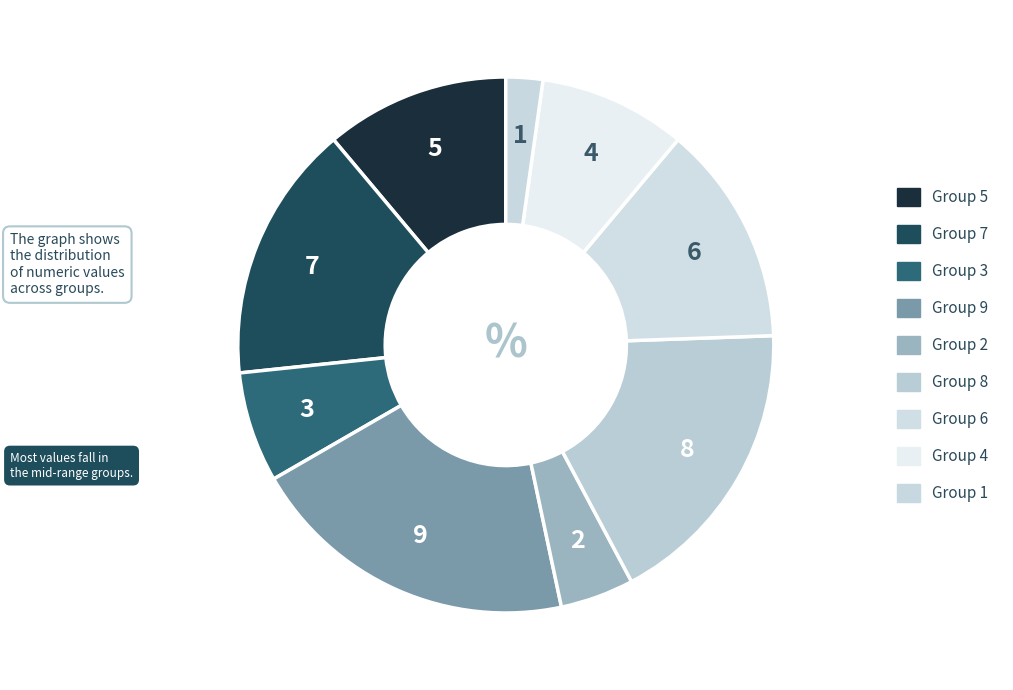

Count the number of slices in the pie.

9